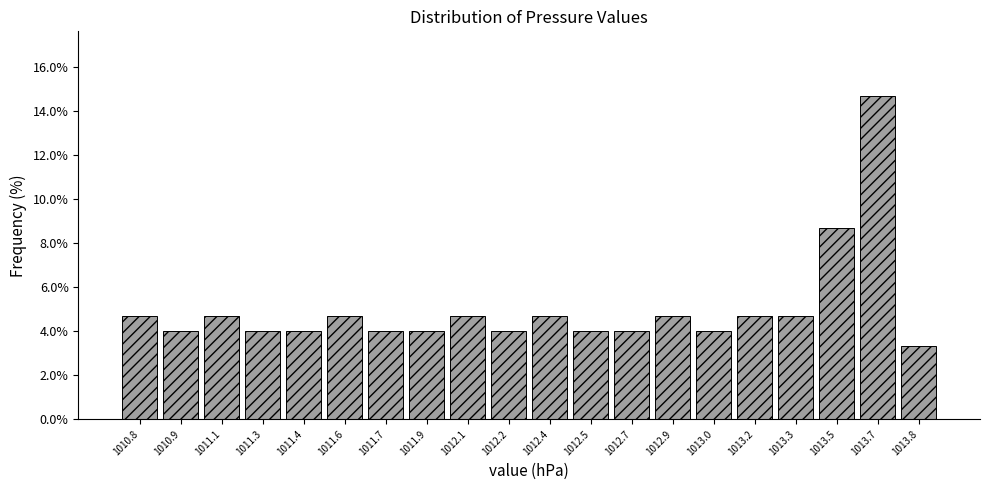

Reading left to right, what are all the values shown in this chart?

1010.8=4.7	1010.9=4.0	1011.1=4.7	1011.3=4.0	1011.4=4.0	1011.6=4.7	1011.7=4.0	1011.9=4.0	1012.1=4.7	1012.2=4.0	1012.4=4.7	1012.5=4.0	1012.7=4.0	1012.9=4.7	1013.0=4.0	1013.2=4.7	1013.3=4.7	1013.5=8.7	1013.7=14.7	1013.8=3.3